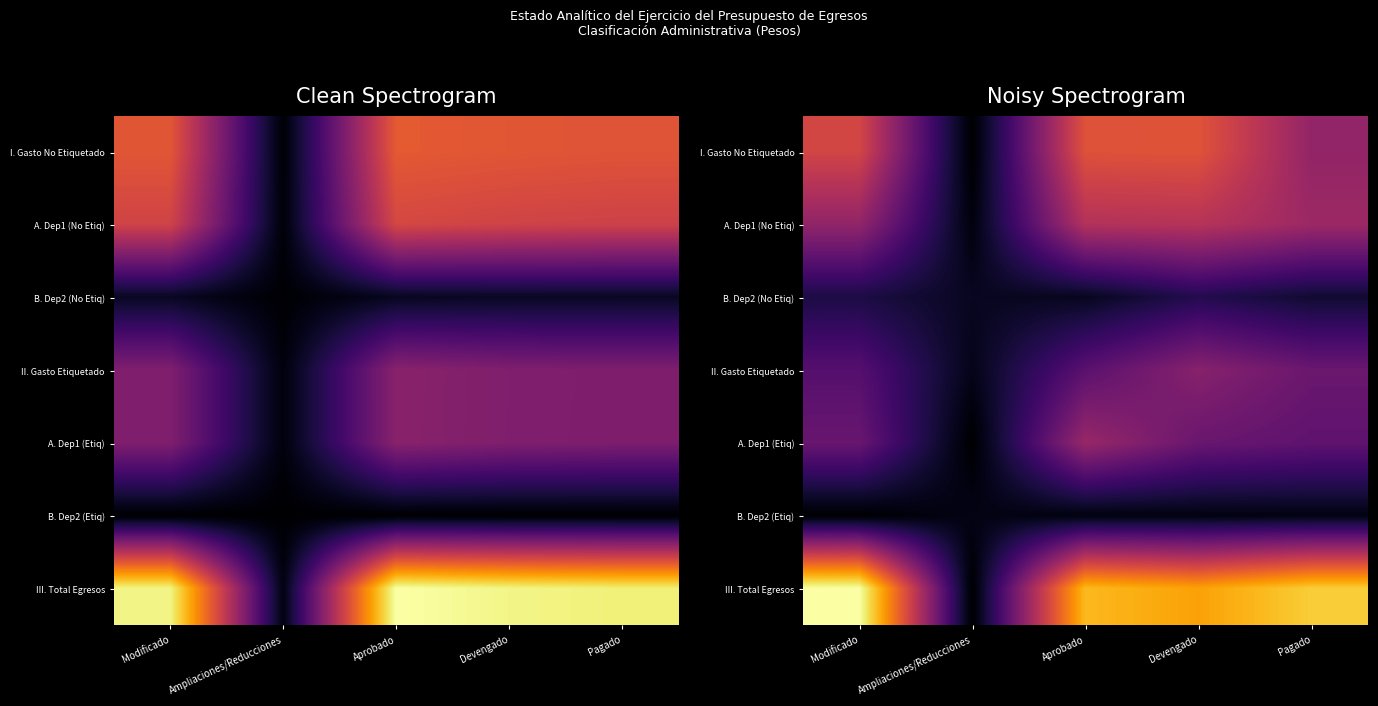

Which series has the largest total across all categories?

III. Total Egresos